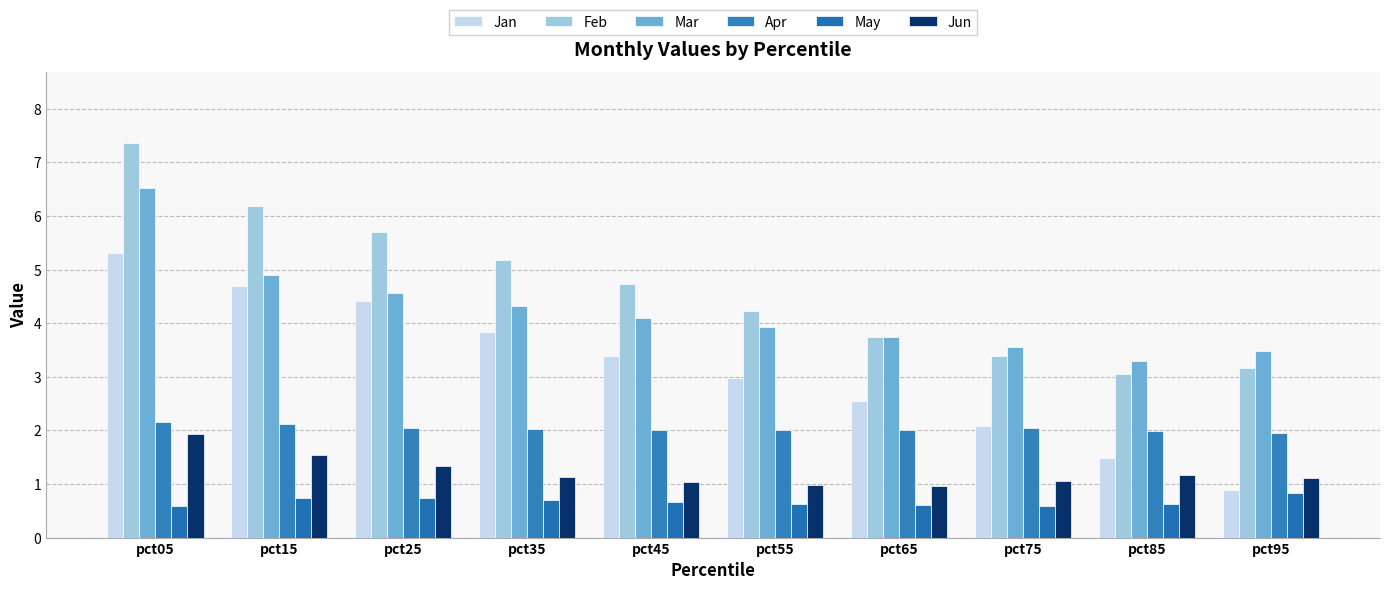

What is the value of the May bar at the 5th from the left?

0.7